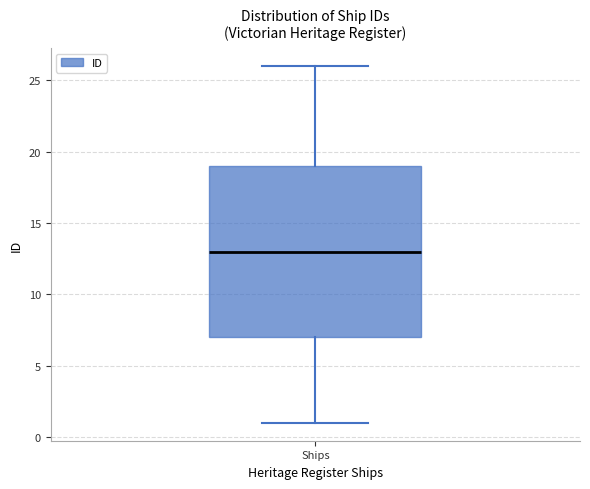

Read this box plot against the y-axis: the position of the median line, the range covered by the box, and the ends of both whiskers. The values are not printed on the chart, so give them approximately, as read against the axis.

median 13, box 7 to 19, whiskers 1 to 26